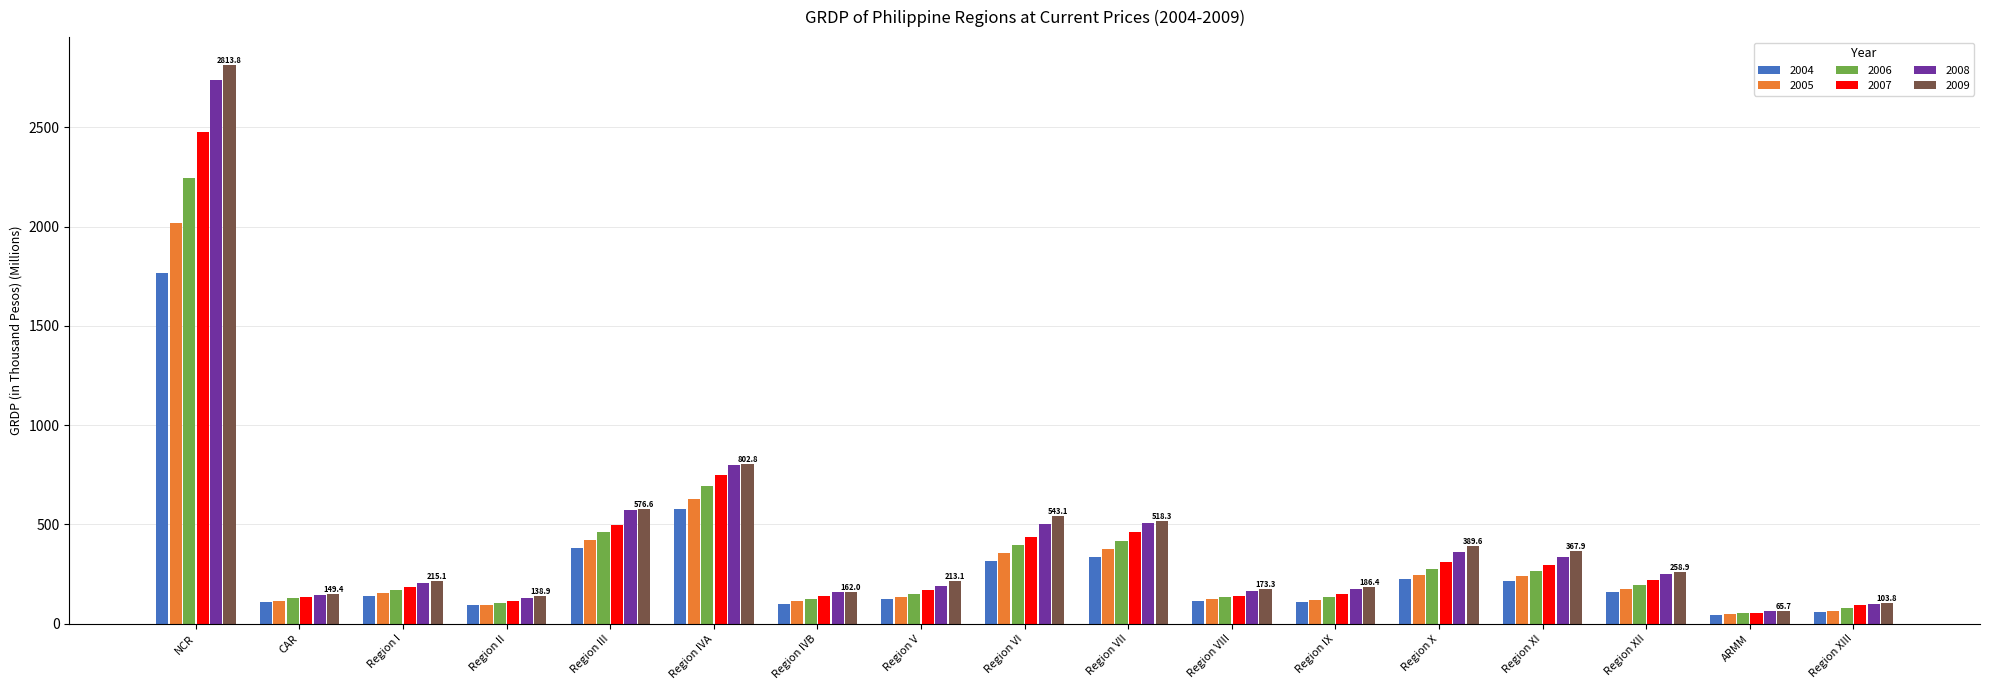

What is the difference between the highest and lowest values at Region II?

45.3